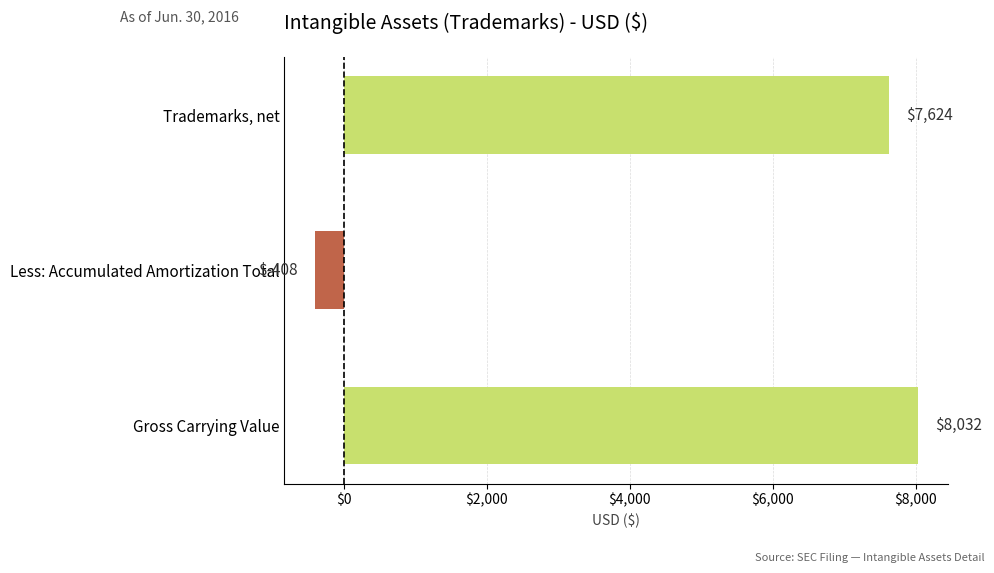

How many distinct data groups are displayed?

1